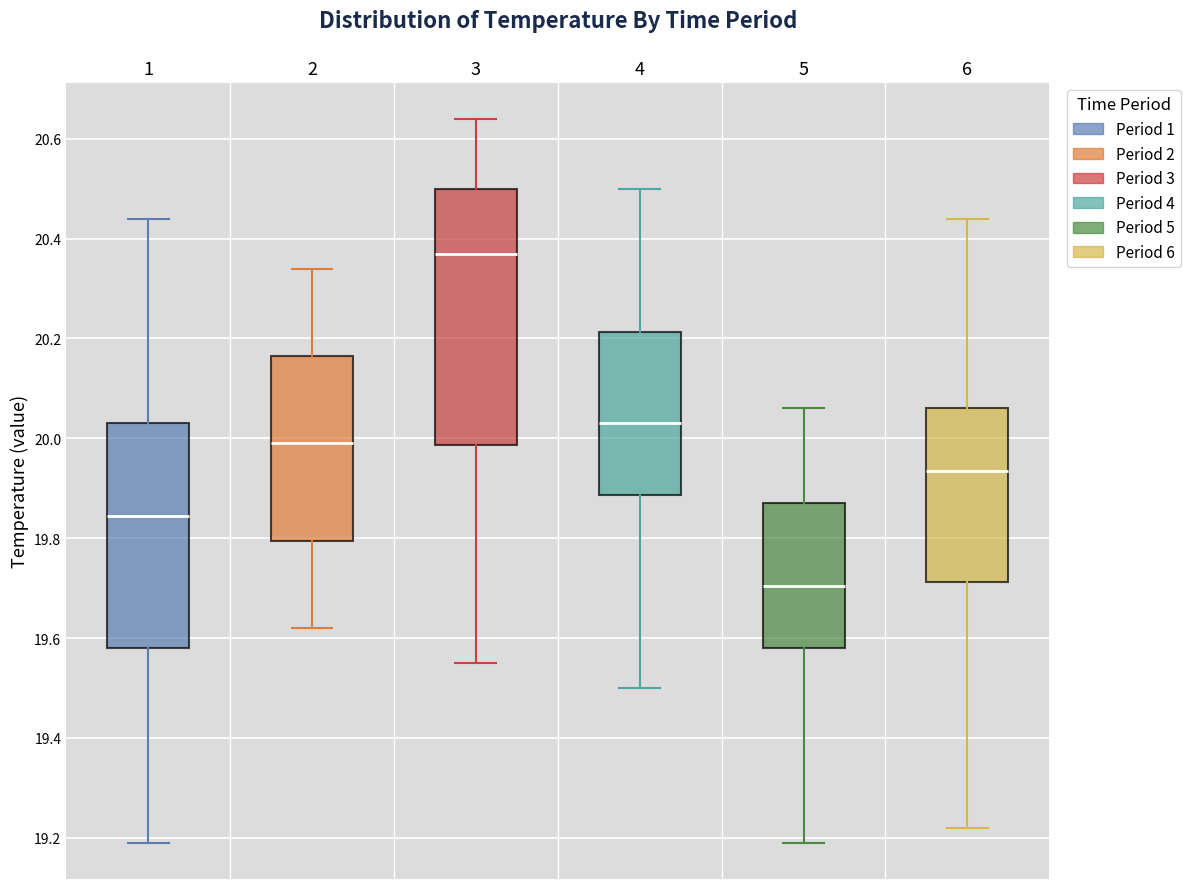

Which box's median line is the highest?

3